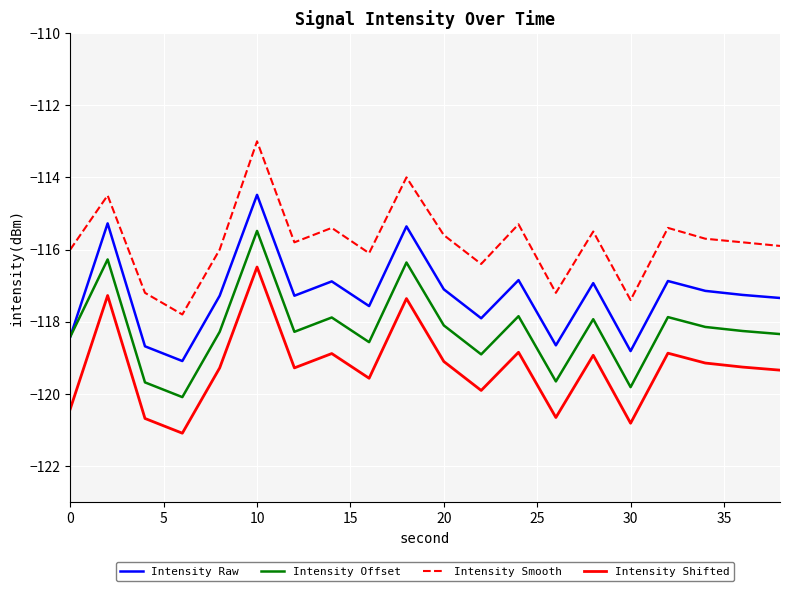

List the series in order of their overall mean, lowest first.

Intensity Shifted, Intensity Offset, Intensity Raw, Intensity Smooth